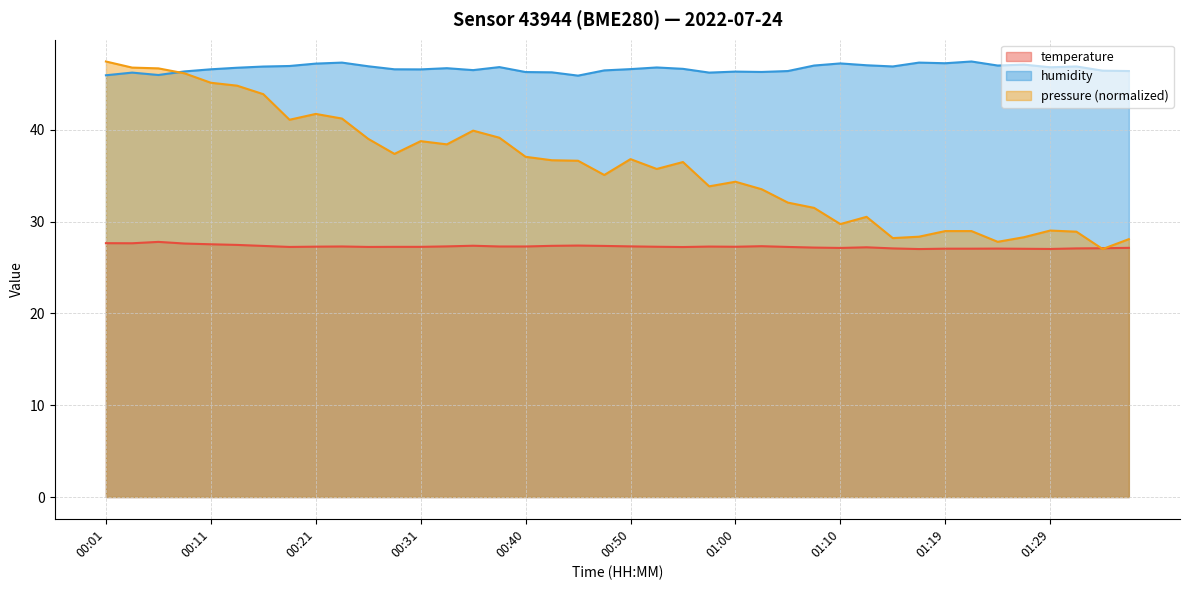

List the series in order of their overall mean, highest first.

humidity, pressure (normalized), temperature